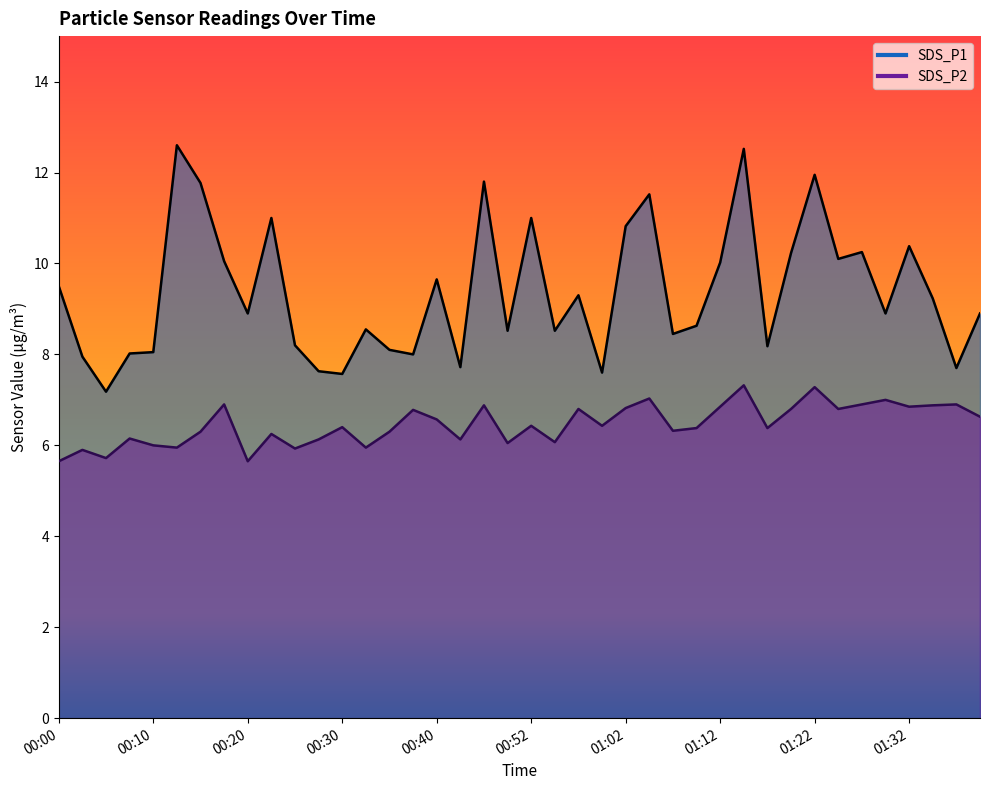

At how many categories does at least one series exceed 10?

15